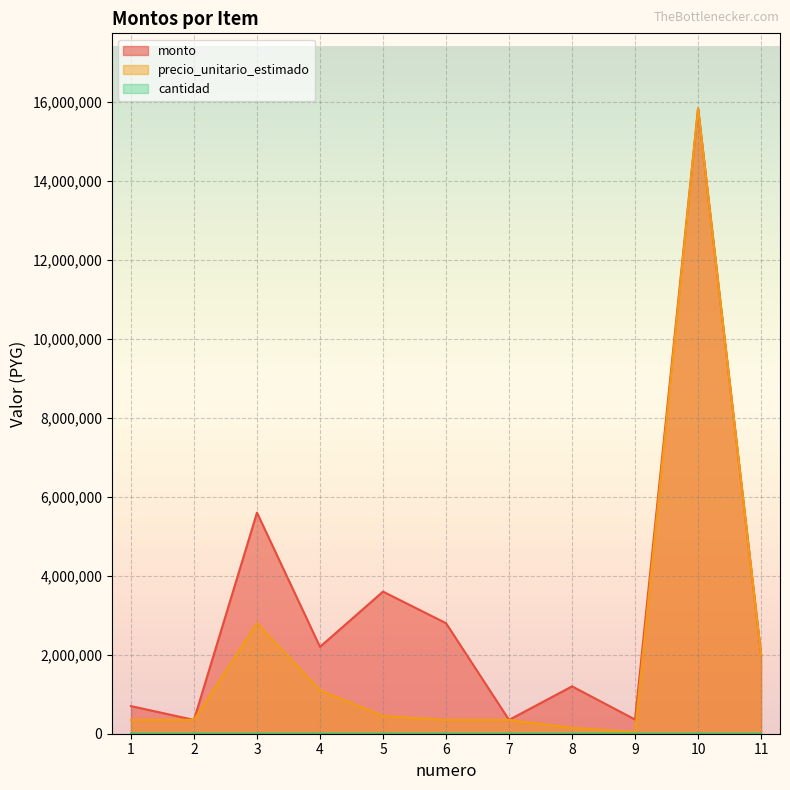

List the labels in order of precio_unitario_estimado value, smallest first.

9, 8, 1, 2, 6, 7, 5, 4, 11, 3, 10